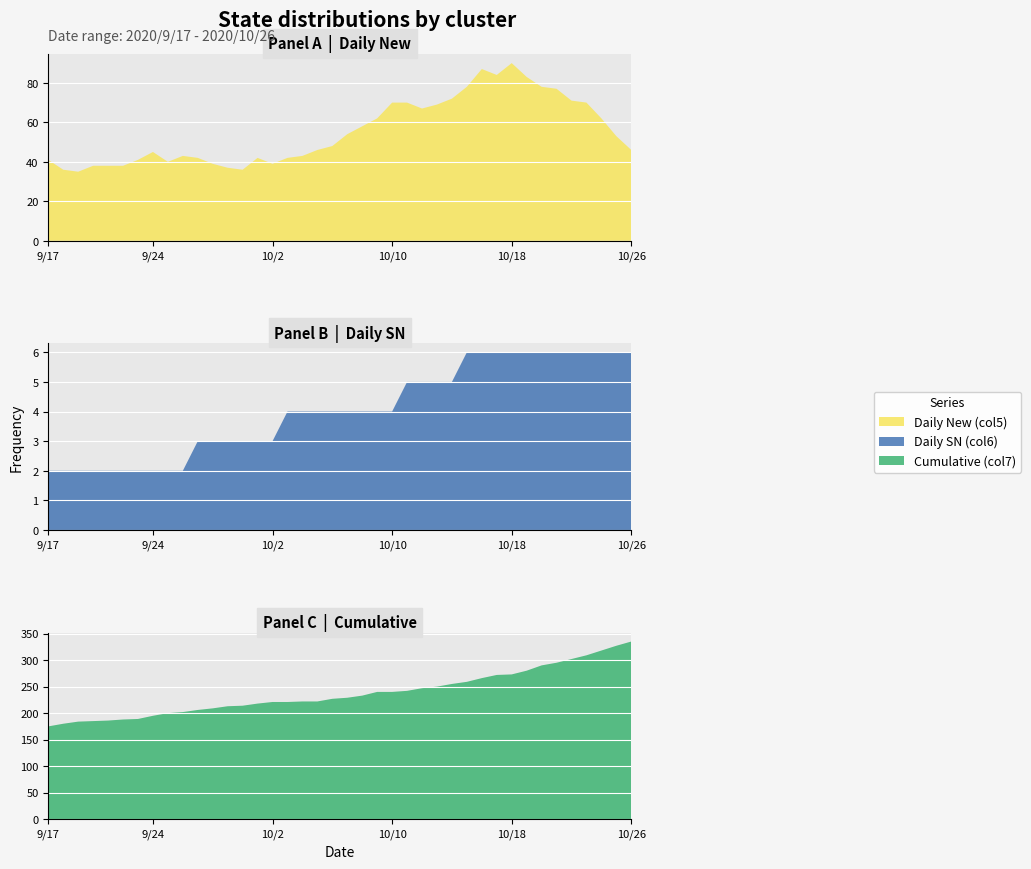

Reading left to right, list all the values displayed in this chart.

Daily New (col5): 2020/9/17=41	2020/9/18=36	2020/9/19=35	2020/9/20=38	2020/9/21=38	2020/9/22=38	2020/9/23=41	2020/9/24=45	2020/9/25=40	2020/9/26=43	2020/9/27=42	2020/9/28=39	2020/9/29=37	2020/9/30=36	2020/10/1=42	2020/10/2=39	2020/10/3=42	2020/10/4=43	2020/10/5=46	2020/10/6=48	2020/10/7=54	2020/10/8=58	2020/10/9=62	2020/10/10=70	2020/10/11=70	2020/10/12=67	2020/10/13=69	2020/10/14=72	2020/10/15=78	2020/10/16=87	2020/10/17=84	2020/10/18=90	2020/10/19=83	2020/10/20=78	2020/10/21=77	2020/10/22=71	2020/10/23=70	2020/10/24=62	2020/10/25=53	2020/10/26=46
Daily SN (col6): 2020/9/17=2	2020/9/18=2	2020/9/19=2	2020/9/20=2	2020/9/21=2	2020/9/22=2	2020/9/23=2	2020/9/24=2	2020/9/25=2	2020/9/26=2	2020/9/27=3	2020/9/28=3	2020/9/29=3	2020/9/30=3	2020/10/1=3	2020/10/2=3	2020/10/3=4	2020/10/4=4	2020/10/5=4	2020/10/6=4	2020/10/7=4	2020/10/8=4	2020/10/9=4	2020/10/10=4	2020/10/11=5	2020/10/12=5	2020/10/13=5	2020/10/14=5	2020/10/15=6	2020/10/16=6	2020/10/17=6	2020/10/18=6	2020/10/19=6	2020/10/20=6	2020/10/21=6	2020/10/22=6	2020/10/23=6	2020/10/24=6	2020/10/25=6	2020/10/26=6
Cumulative (col7): 2020/9/17=175	2020/9/18=180	2020/9/19=184	2020/9/20=185	2020/9/21=186	2020/9/22=188	2020/9/23=189	2020/9/24=195	2020/9/25=200	2020/9/26=202	2020/9/27=206	2020/9/28=209	2020/9/29=213	2020/9/30=214	2020/10/1=218	2020/10/2=221	2020/10/3=221	2020/10/4=222	2020/10/5=222	2020/10/6=227	2020/10/7=229	2020/10/8=233	2020/10/9=240	2020/10/10=240	2020/10/11=242	2020/10/12=247	2020/10/13=250	2020/10/14=255	2020/10/15=259	2020/10/16=266	2020/10/17=272	2020/10/18=273	2020/10/19=280	2020/10/20=290	2020/10/21=295	2020/10/22=302	2020/10/23=309	2020/10/24=318	2020/10/25=327	2020/10/26=335